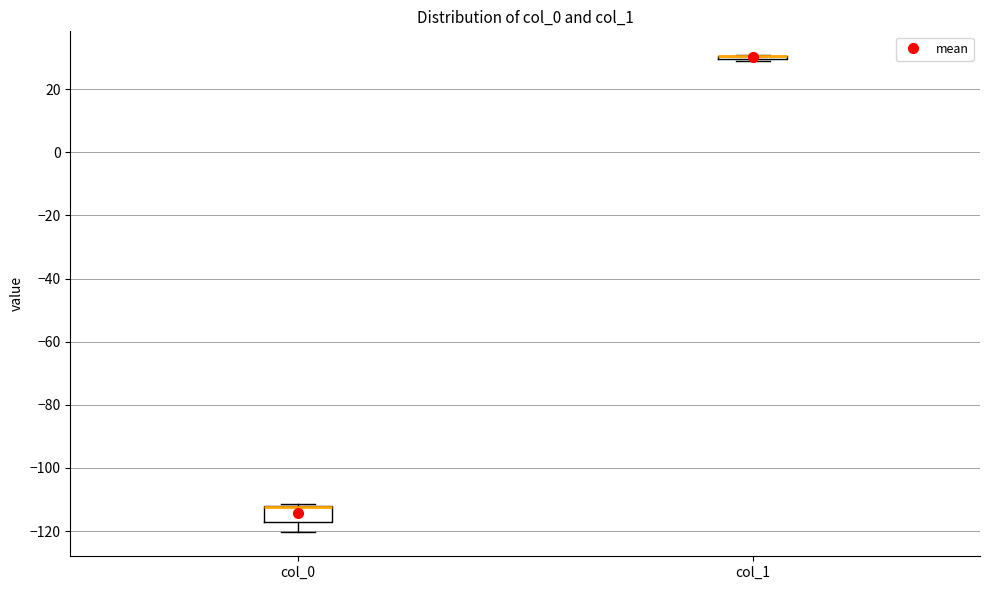

Which box is the tallest, from its lower edge to its upper edge?

col_0